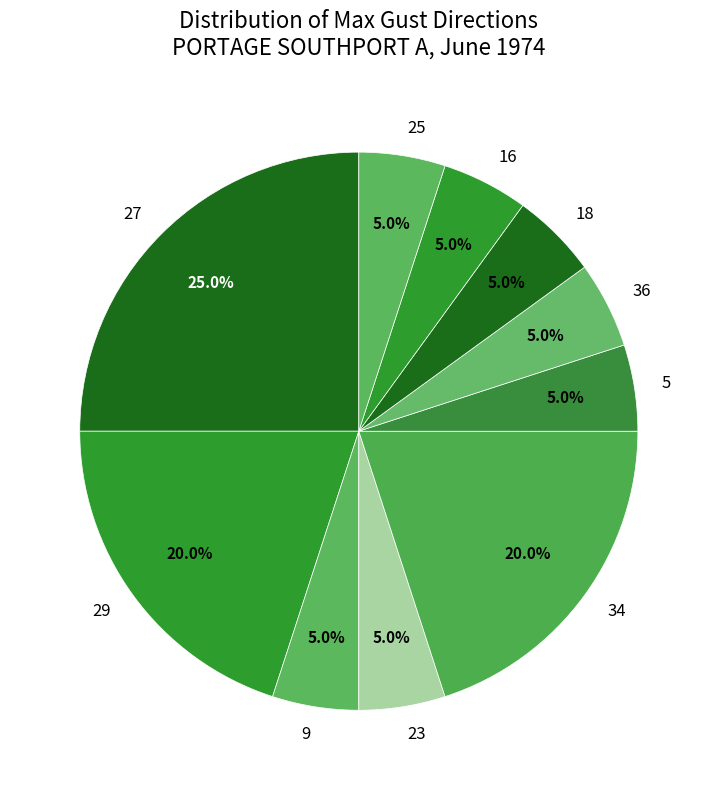

How many slices are in this pie chart?

10